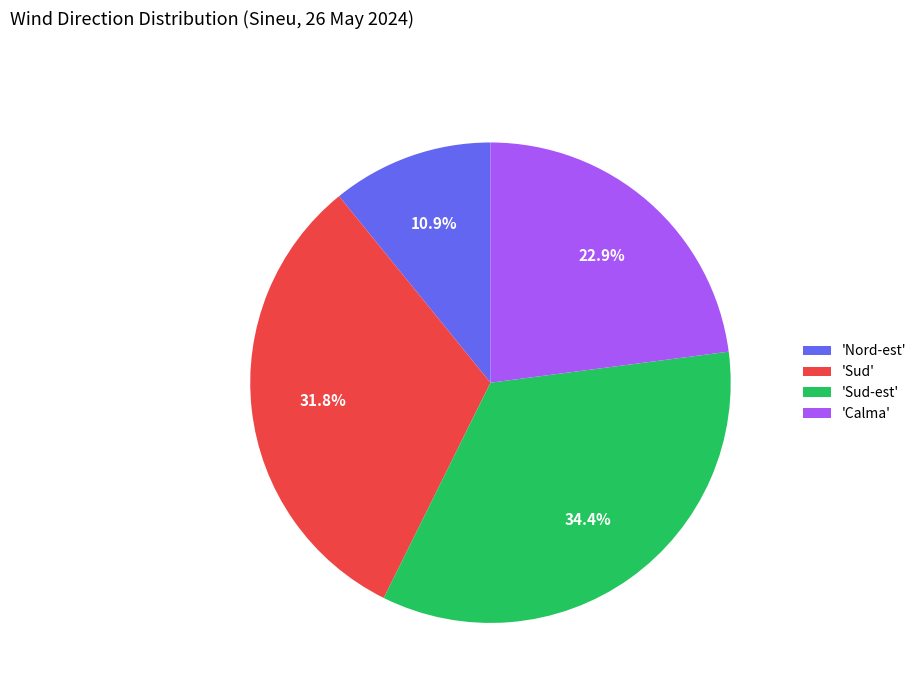

Rank the categories by value from highest to lowest.

'Sud-est', 'Sud', 'Calma', 'Nord-est'